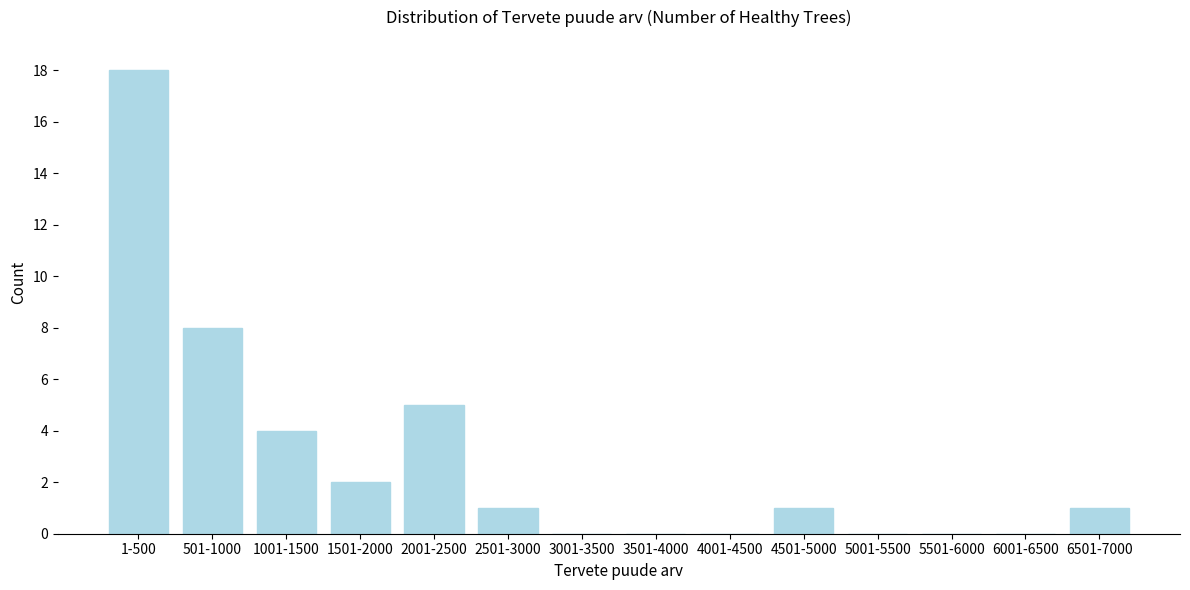

Reading left to right, what are all the values shown in this chart?

1-500=18	501-1000=8	1001-1500=4	1501-2000=2	2001-2500=5	2501-3000=1	3001-3500=0	3501-4000=0	4001-4500=0	4501-5000=1	5001-5500=0	5501-6000=0	6001-6500=0	6501-7000=1